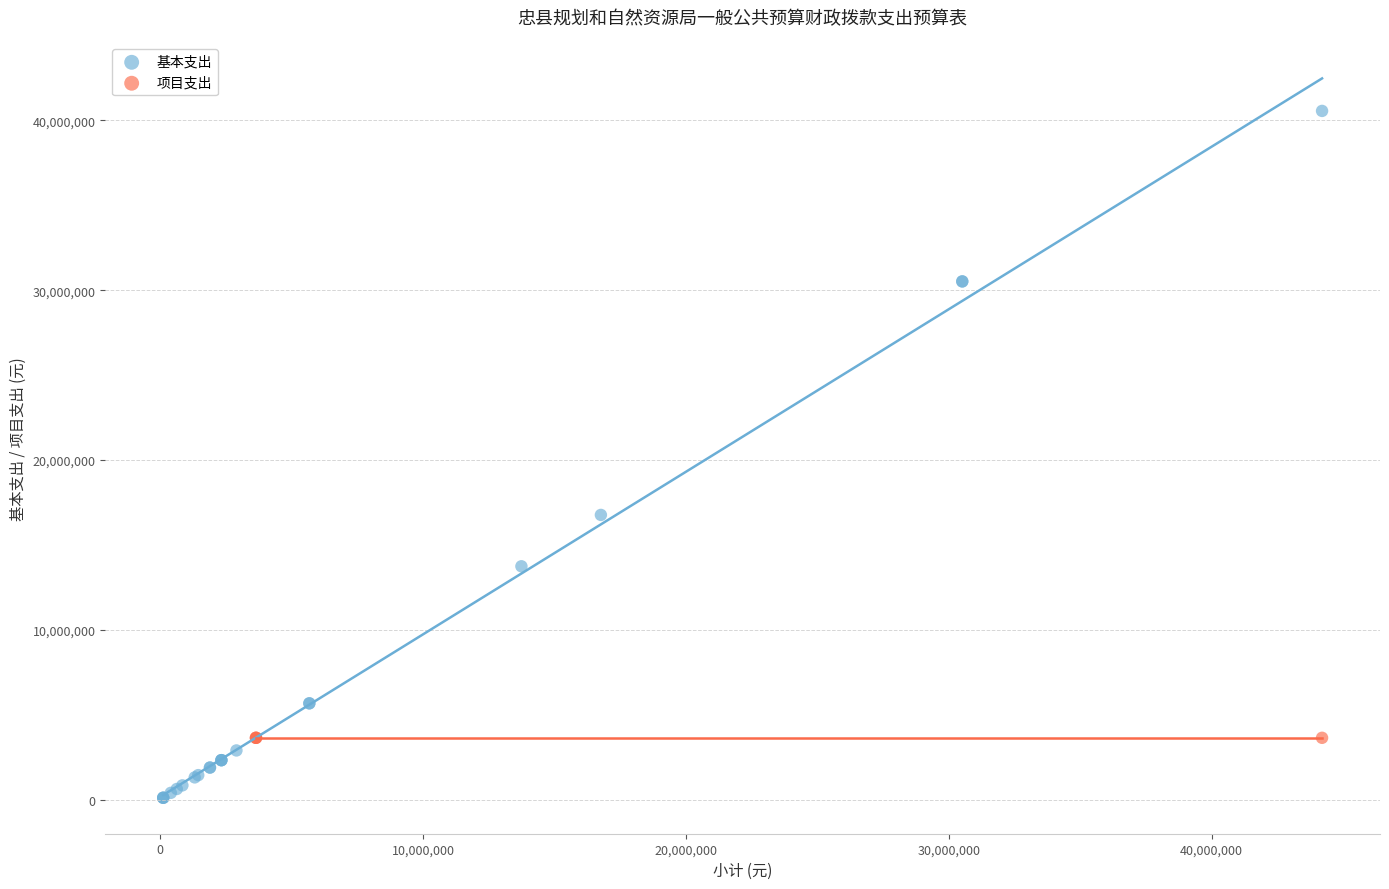

Which series contains the lowest Y value?

基本支出